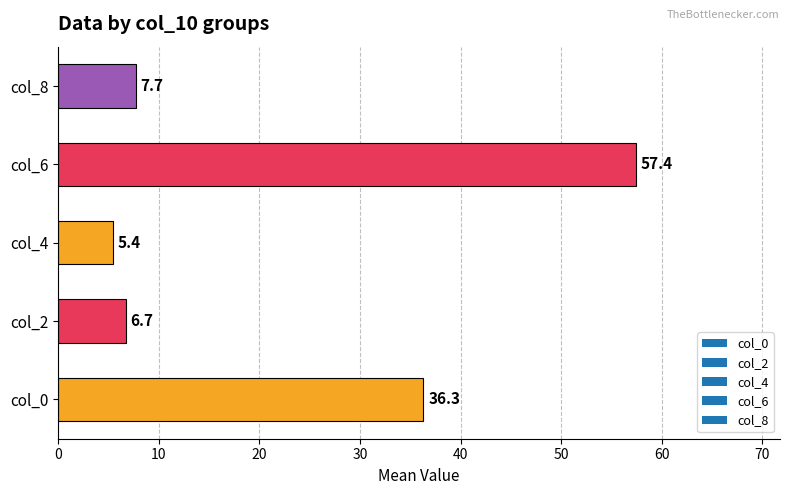

Which has a higher value, col_4 or col_2?

col_2